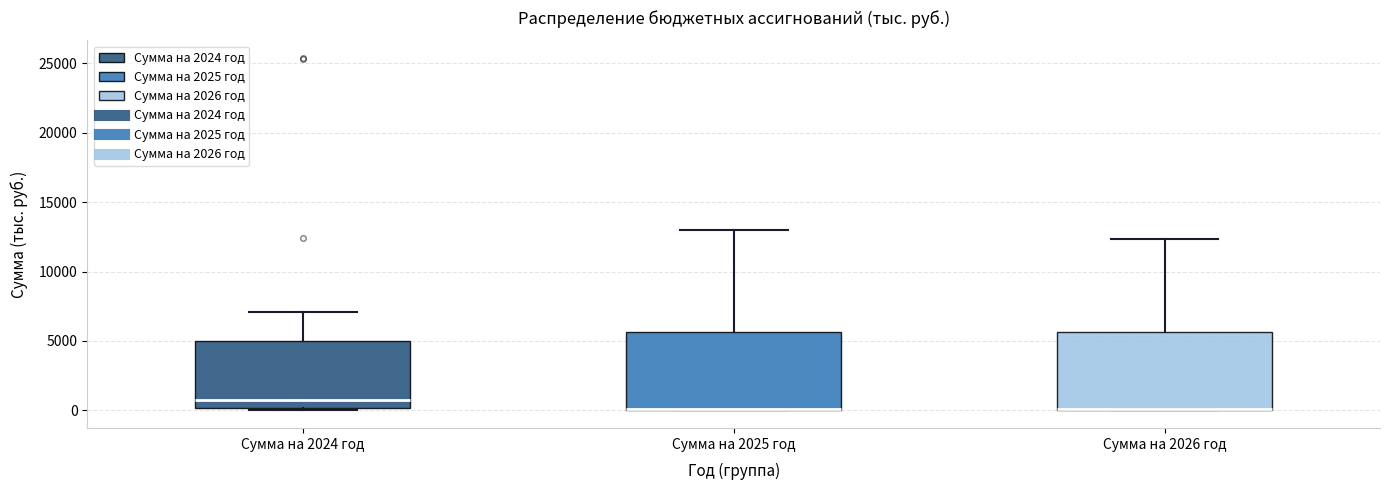

Reading left to right, read every box against the y-axis: the position of its median line, the range the box covers, and the ends of its whiskers. The values are not printed on the chart, so give them approximately, as read against the axis.

Сумма на 2024 год: median 1000, box 0 to 5000, whiskers 0 to 7000
Сумма на 2025 год: median 0 (drawn on the box's lower edge), box 0 to 5500, whiskers 0 to 13000
Сумма на 2026 год: median 0 (drawn on the box's lower edge), box 0 to 5500, whiskers 0 to 12500